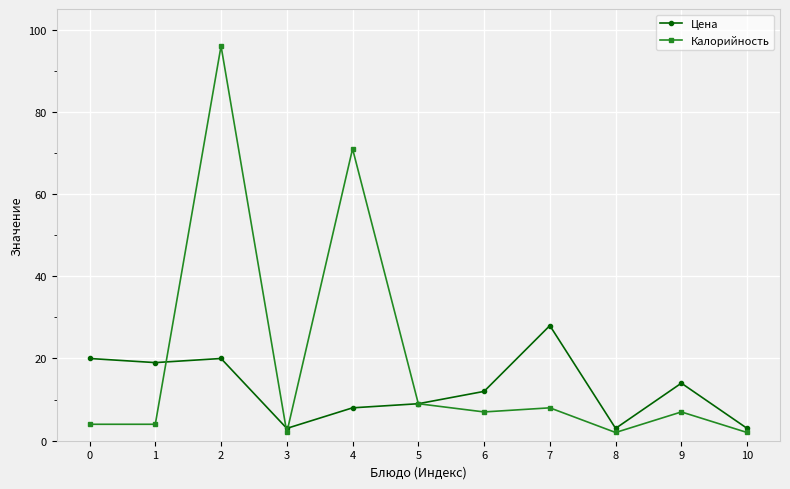

Which series changed the most between 0 and 9?

Цена